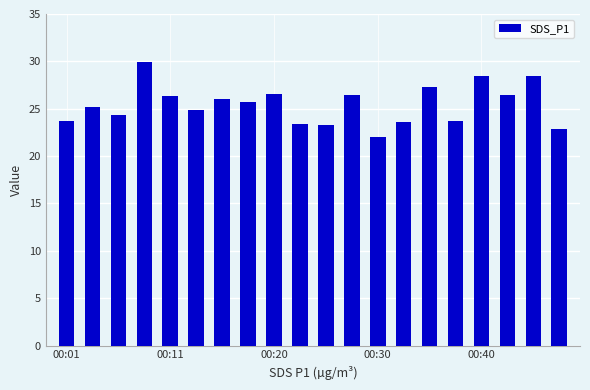

What is the sum of all values?

508.7